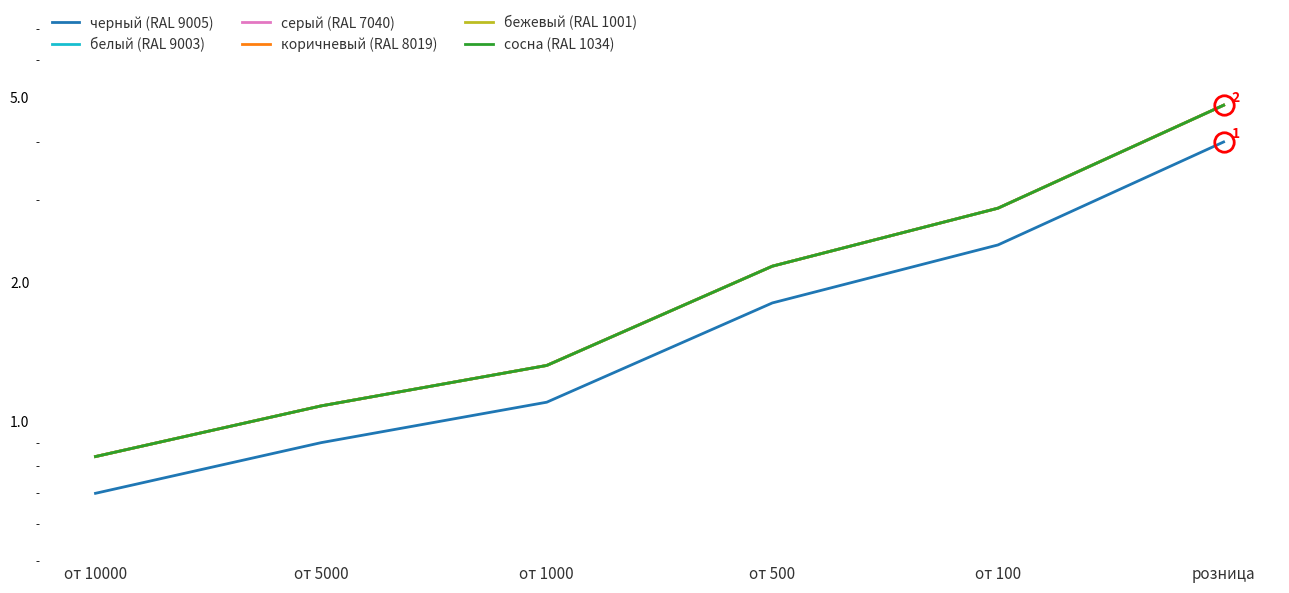

Which series changed the most between от 500 and от 100?

белый (RAL 9003)